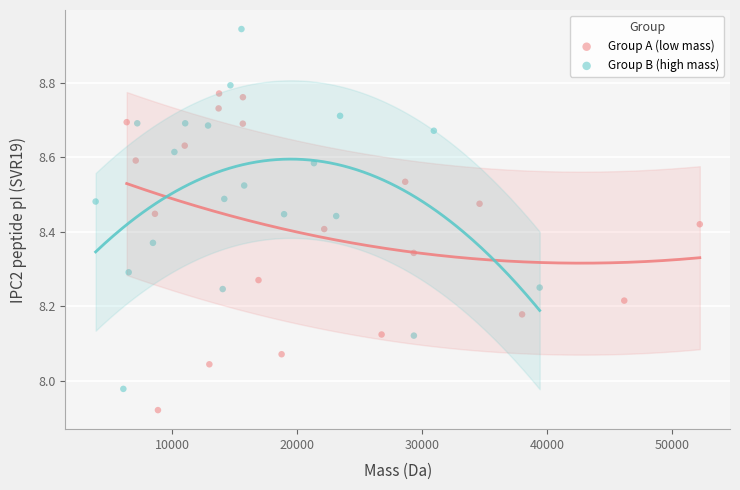

Which series contains the highest Y value?

Group B (high mass)